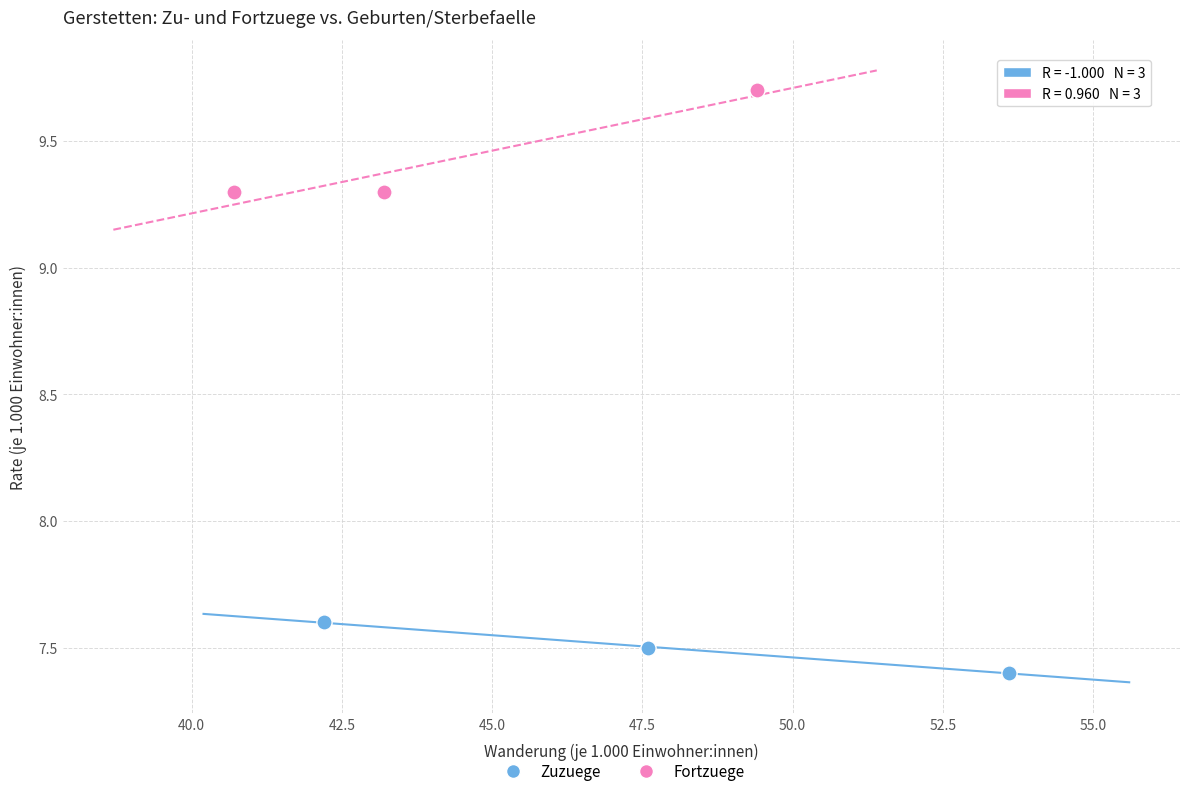

Which series reaches the maximum Y coordinate?

Fortzuege